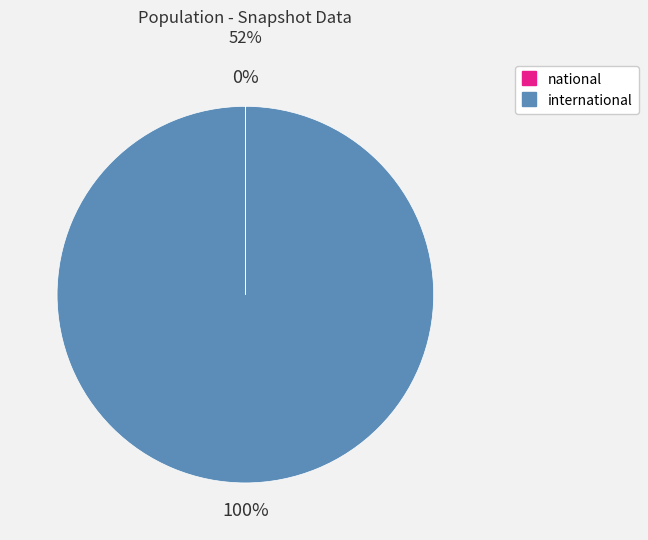

Does any single category account for the majority?

Yes